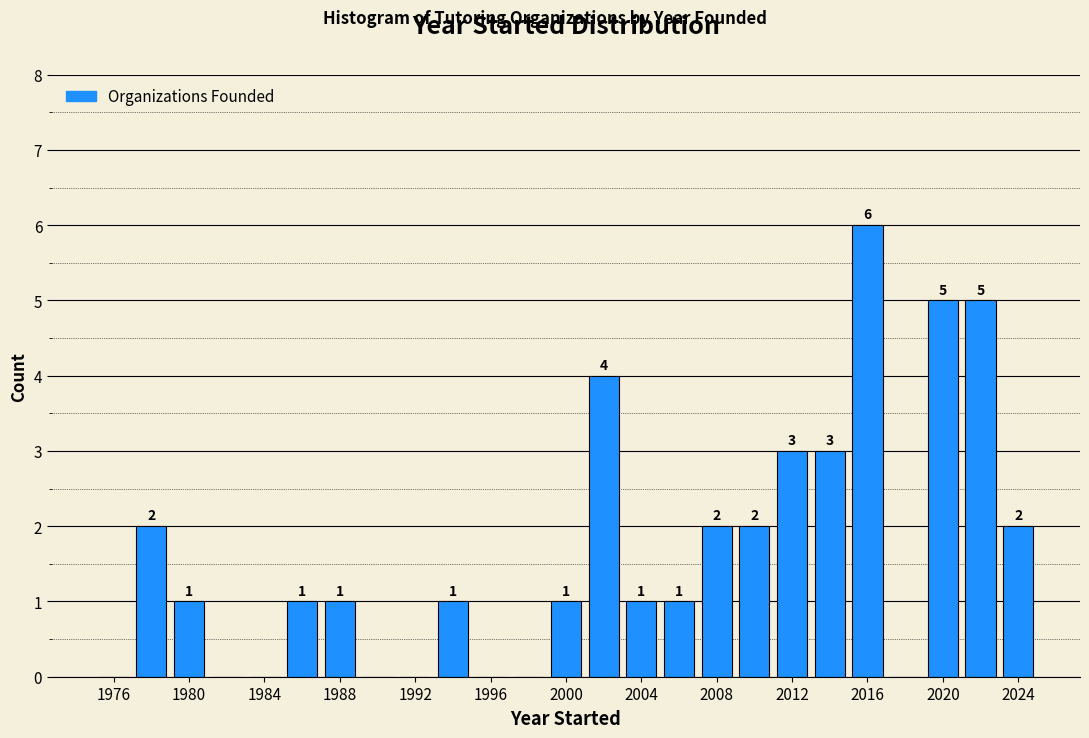

Which range on the x-axis has the tallest bar?

2015 to 2017